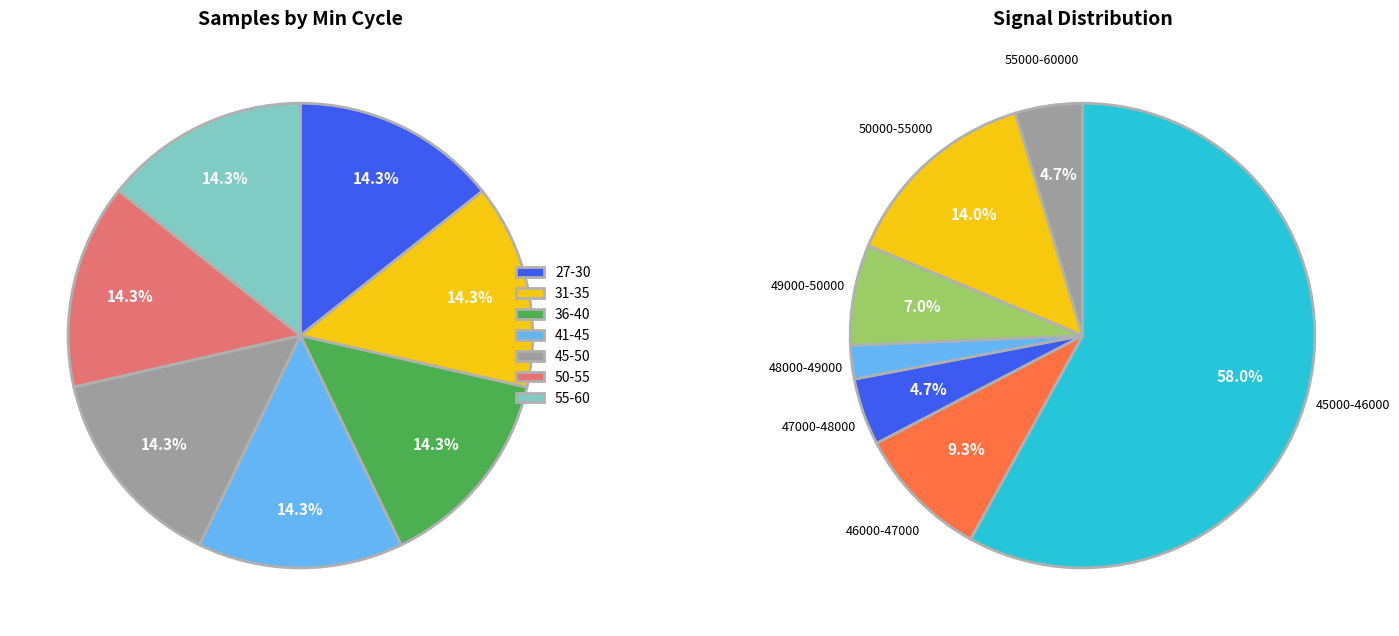

Is there a majority slice in this chart?

No